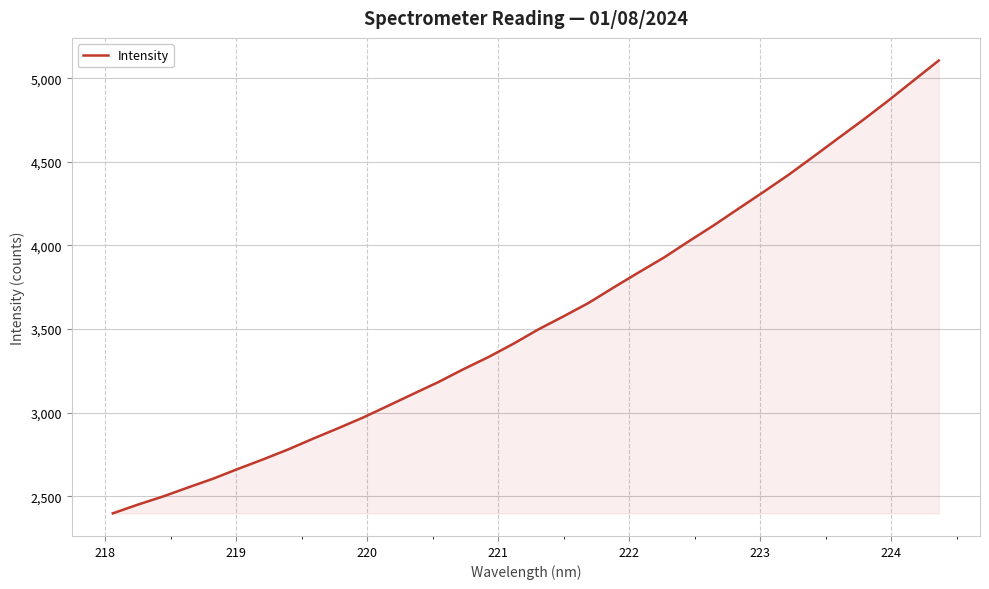

What is the greatest value displayed?

5105.5